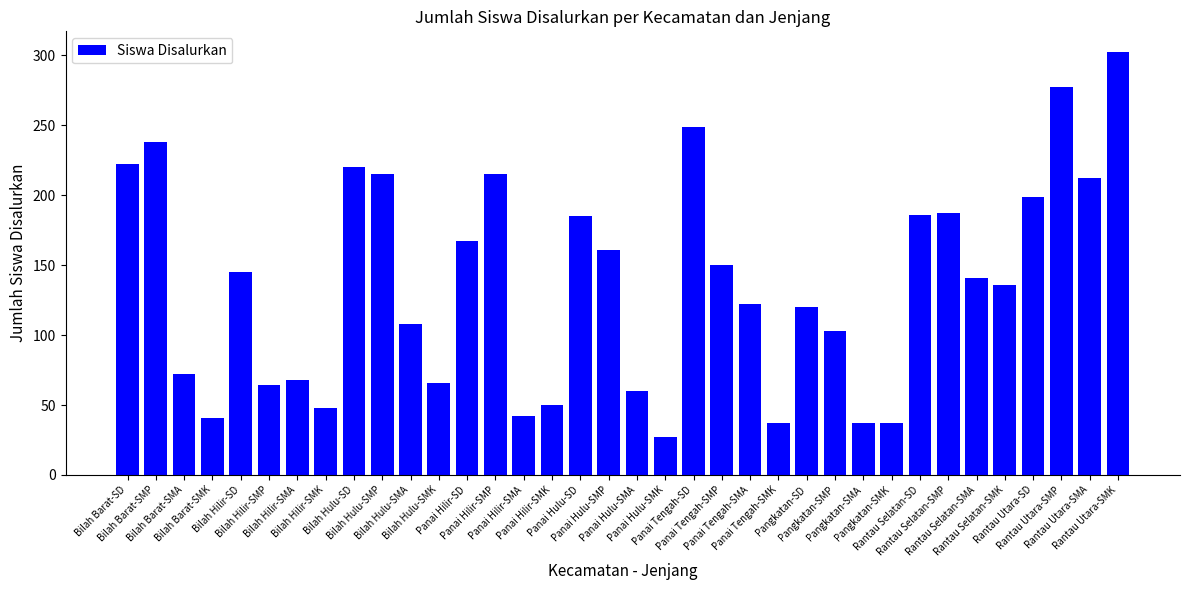

Are the bars grouped side by side (vs. stacked)?

No